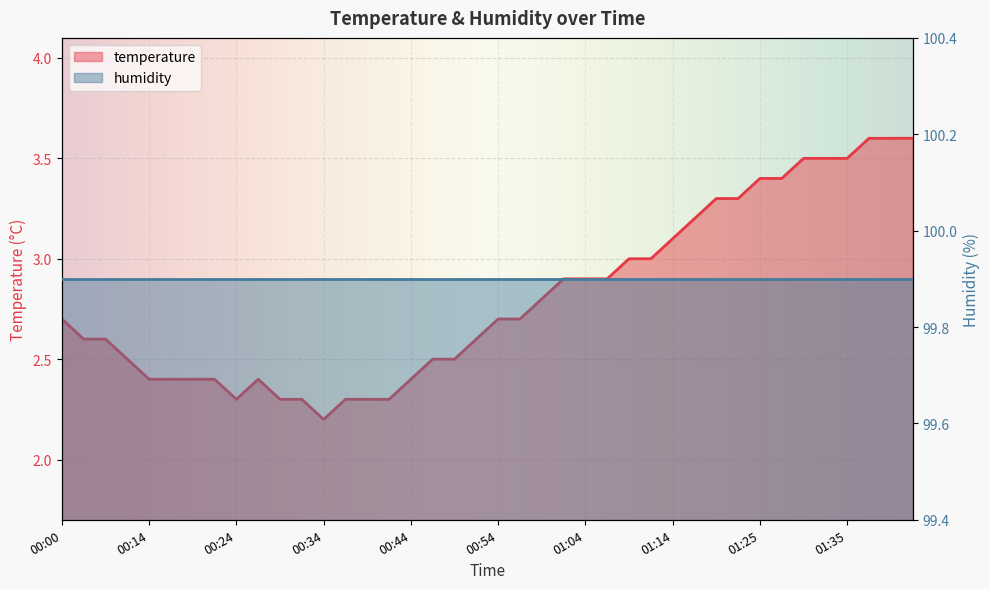

What is the average value?

2.8